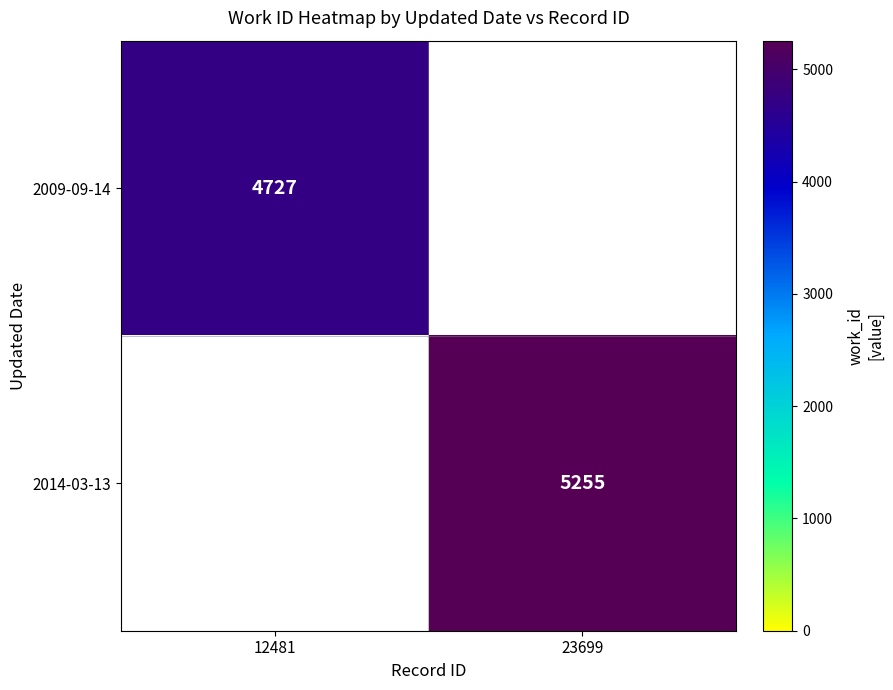

True or false: 2009-09-14 has a value of 4727 at 12481.

True